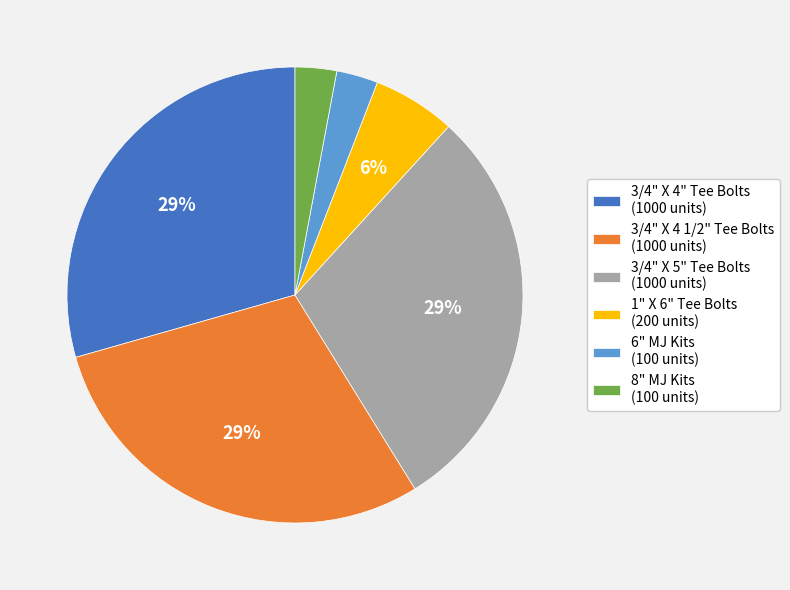

Do 3/4" X 5" Tee Bolts and 3/4" X 4 1/2" Tee Bolts together represent more than half of the pie?

Yes